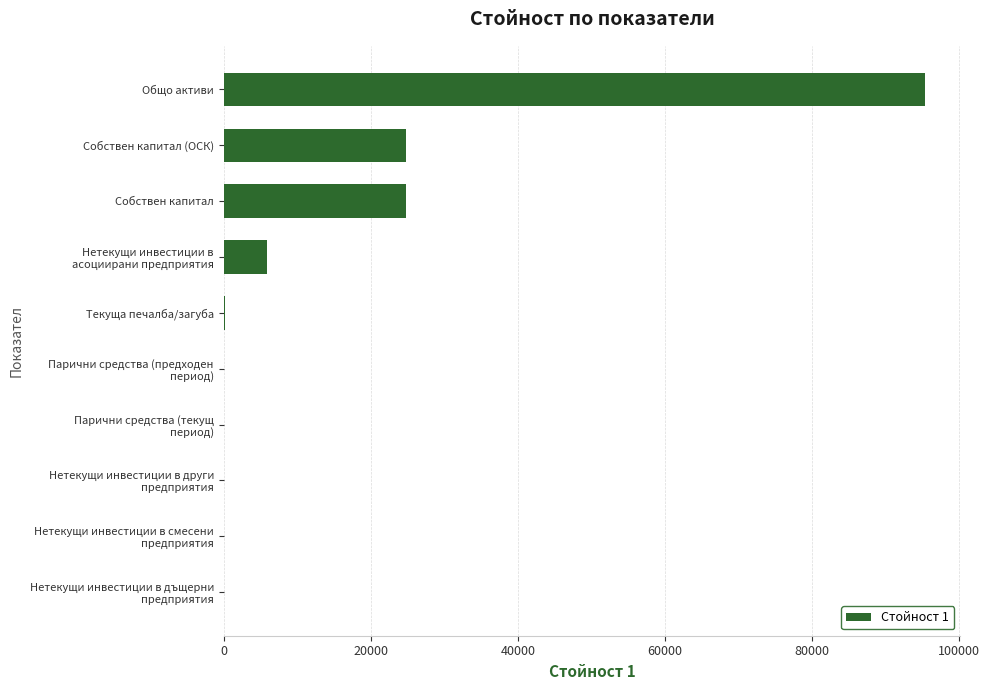

Are the bars horizontal?

Yes